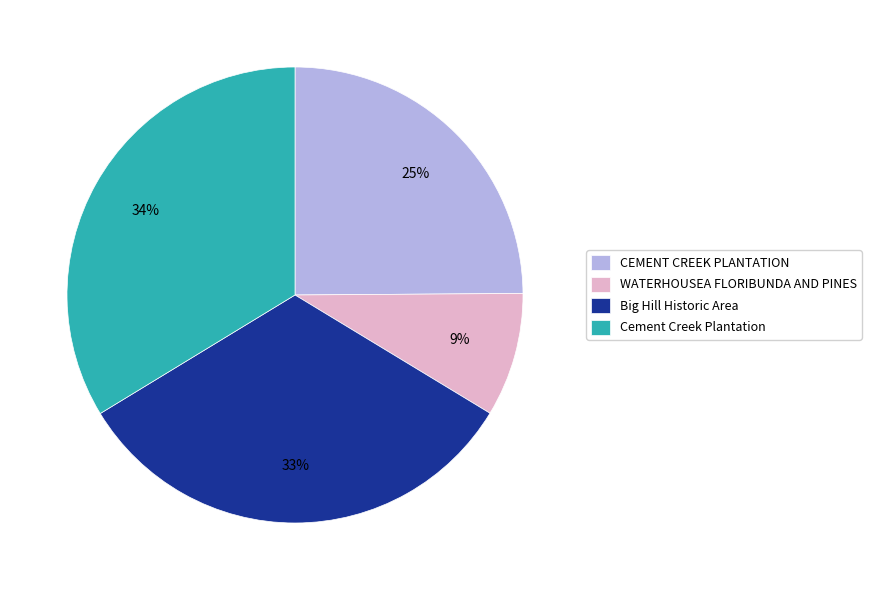

What is the ratio of the value at WATERHOUSEA FLORIBUNDA AND PINES to the value at Cement Creek Plantation?

0.3